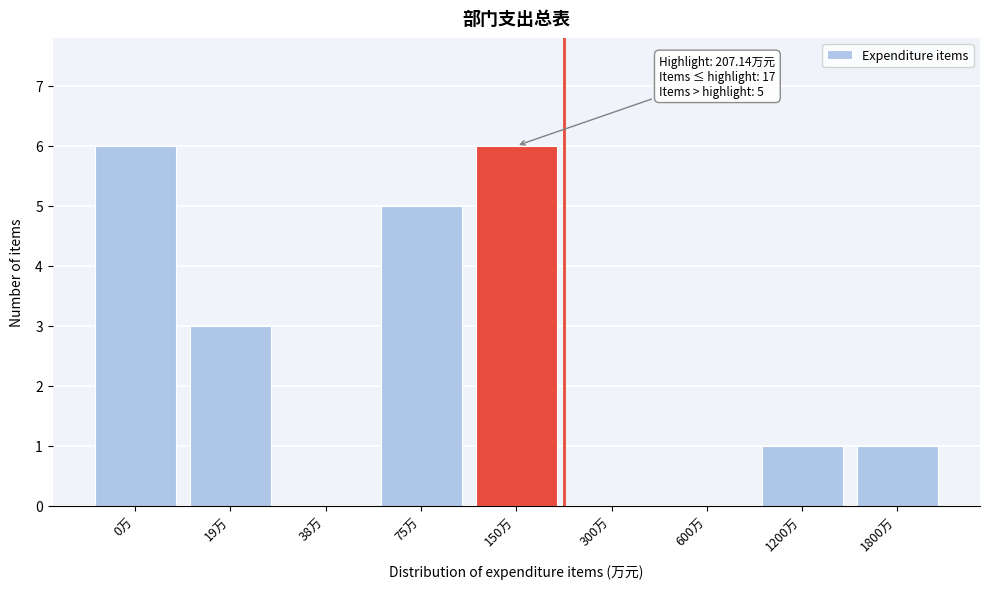

Reading left to right, what are all the values shown in this chart?

0万=6	19万=3	38万=0	75万=5	150万=6	300万=0	600万=0	1200万=1	1800万=1